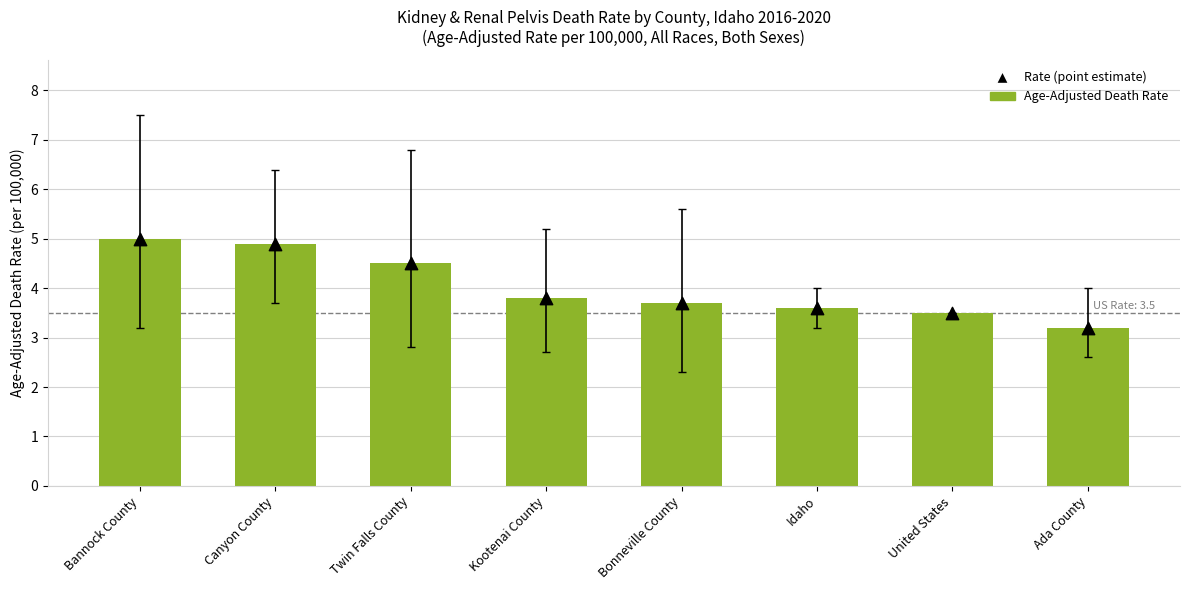

Which series reaches the maximum Y coordinate?

Age-Adjusted Death Rate